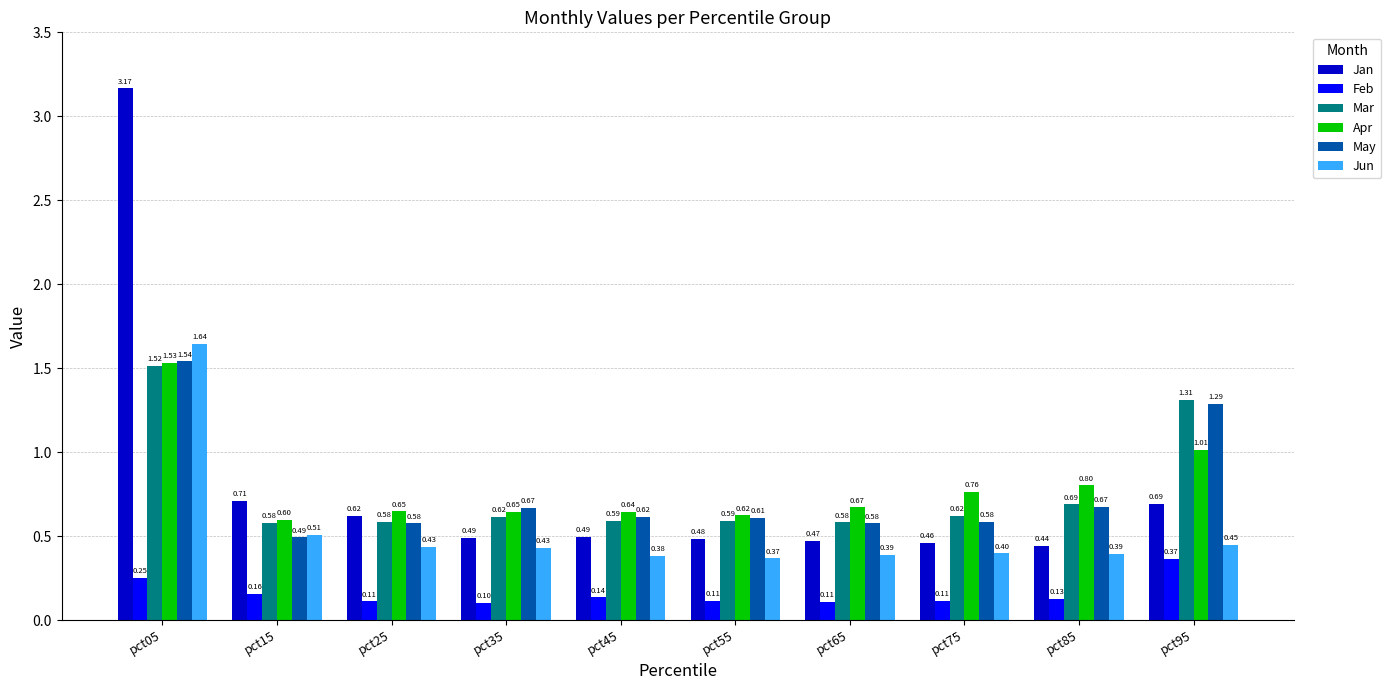

Which series has the largest range (max minus min)?

Jan